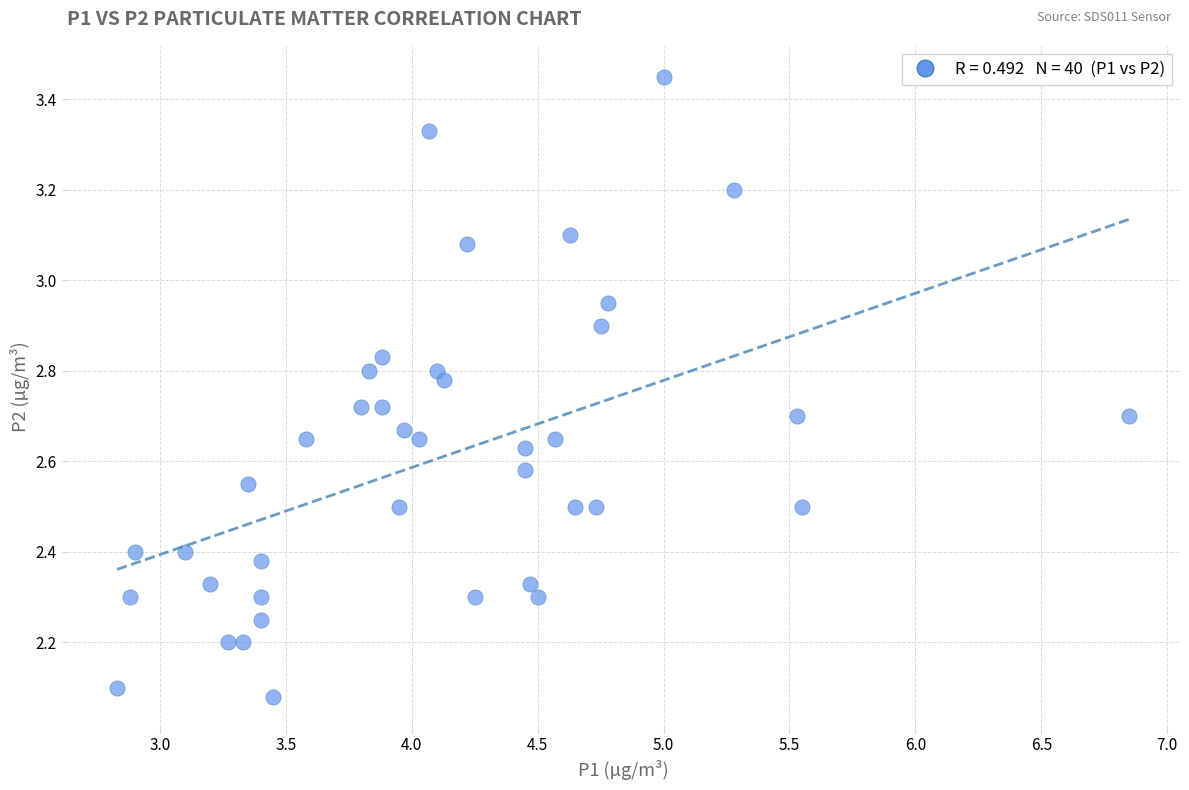

What is the range of X values (max minus min)?

4.0